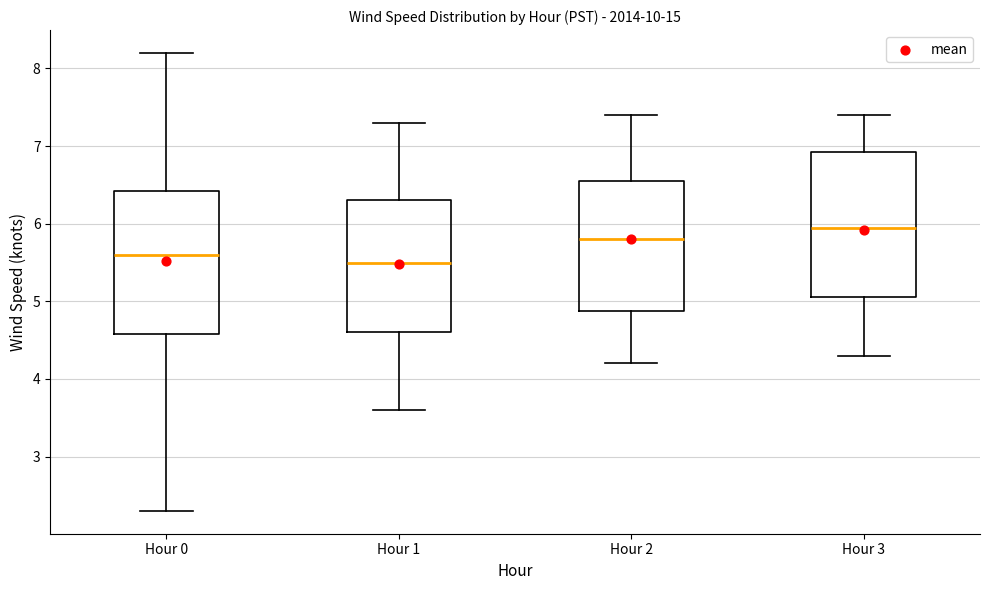

Which box has the highest median line?

Hour 3